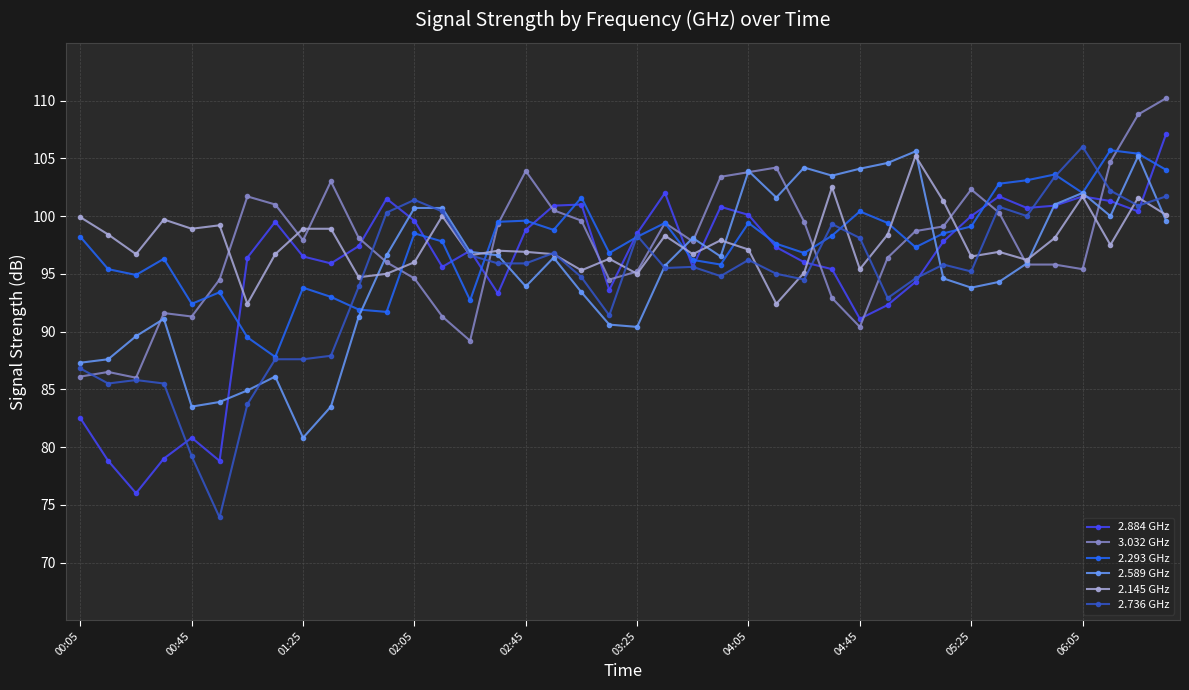

True or false: 2.884 GHz has more than 0 points higher than both neighbors.

True